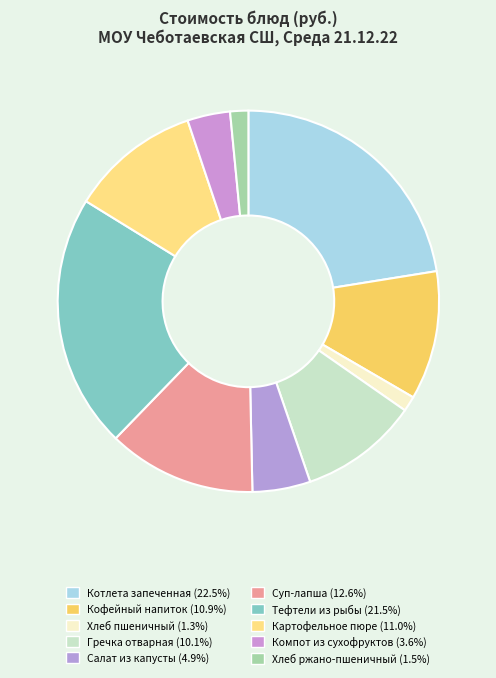

Count the number of slices in the pie.

10